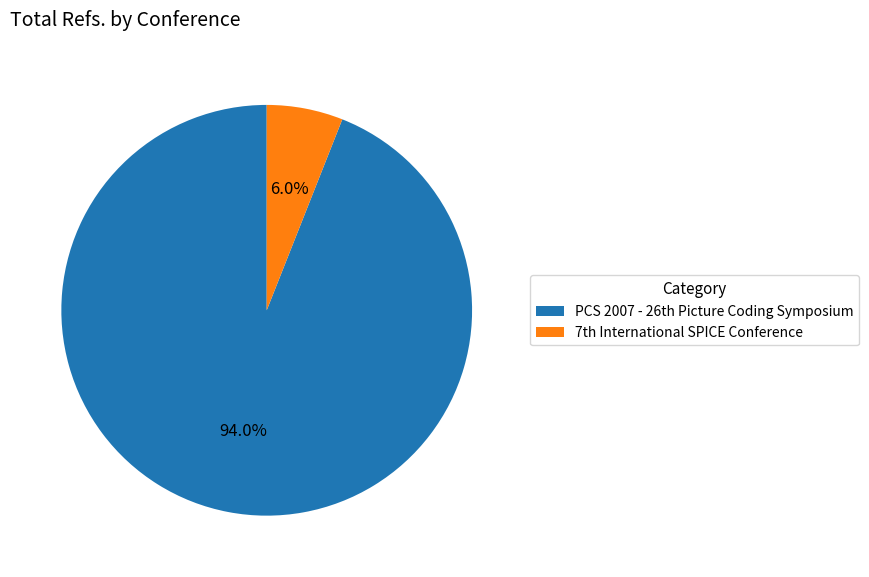

How many segments does this pie chart have?

2